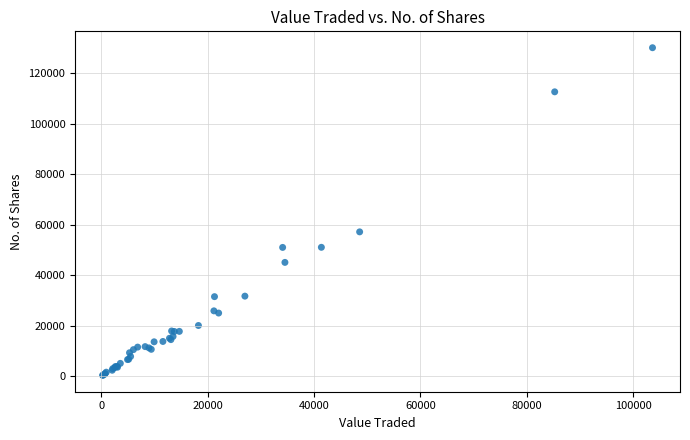

What Y value in the scatter plot is closest to 65249?

57203